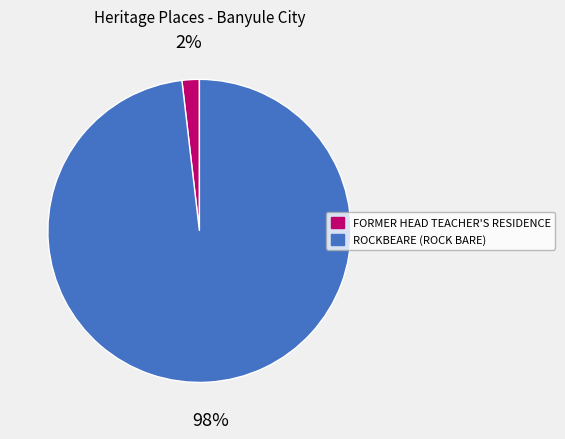

To the nearest percent, what is the average slice percentage?

50%